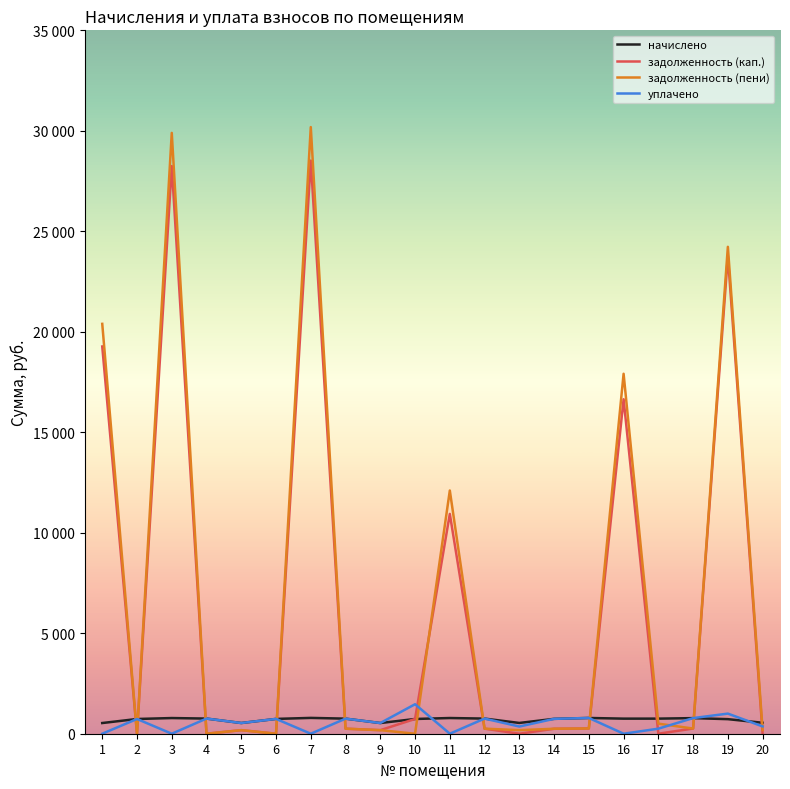

What is the difference between the задолженность (пени) values at 8 and 19?

23977.5